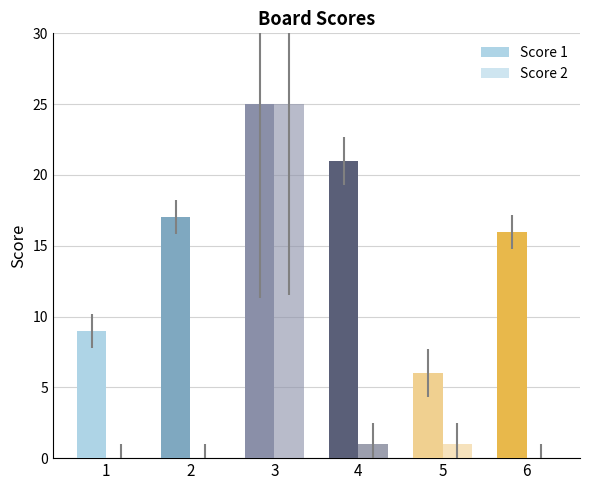

Does the chart contain stacked bars?

No